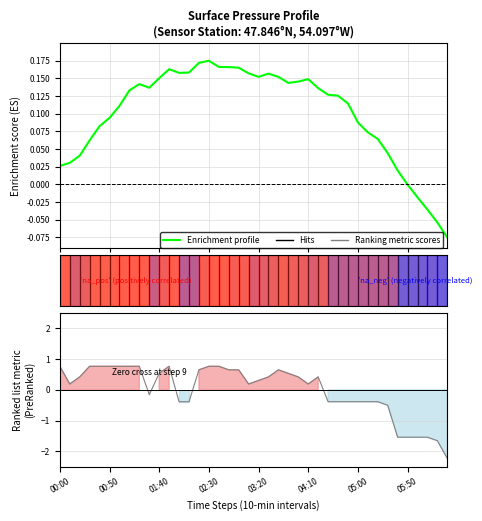

Does the chart display data point markers on the line(s)?

No